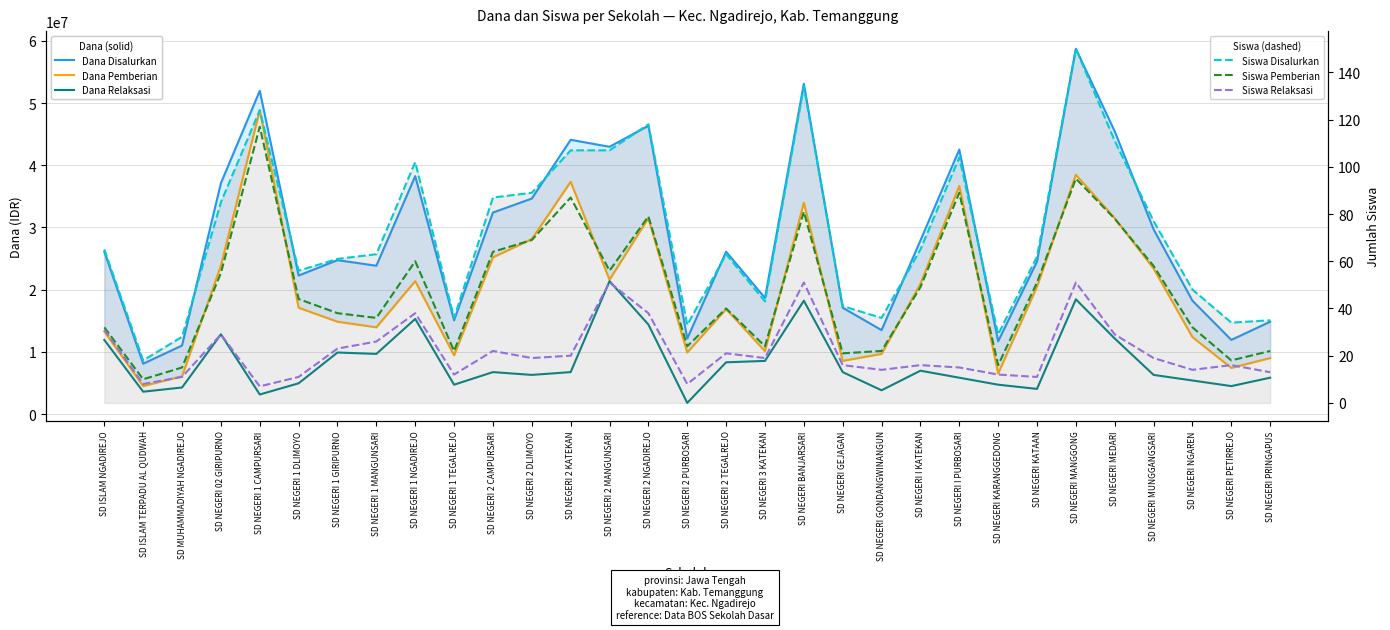

Count the number of data series in this chart.

6